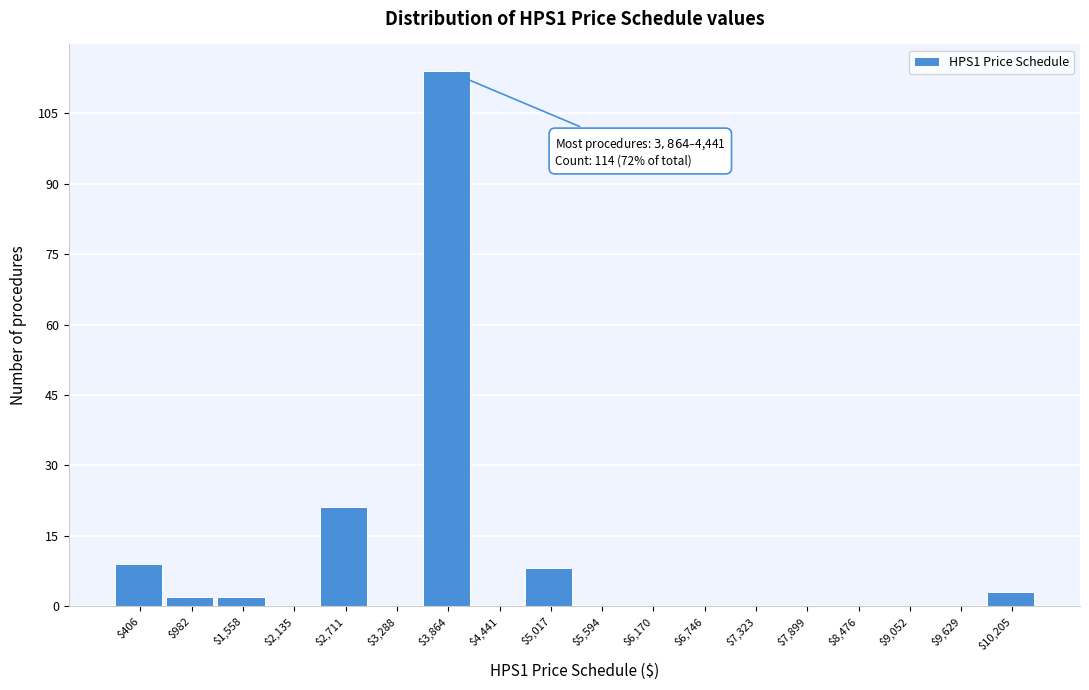

At which label is the value closest to 57?

$2,711